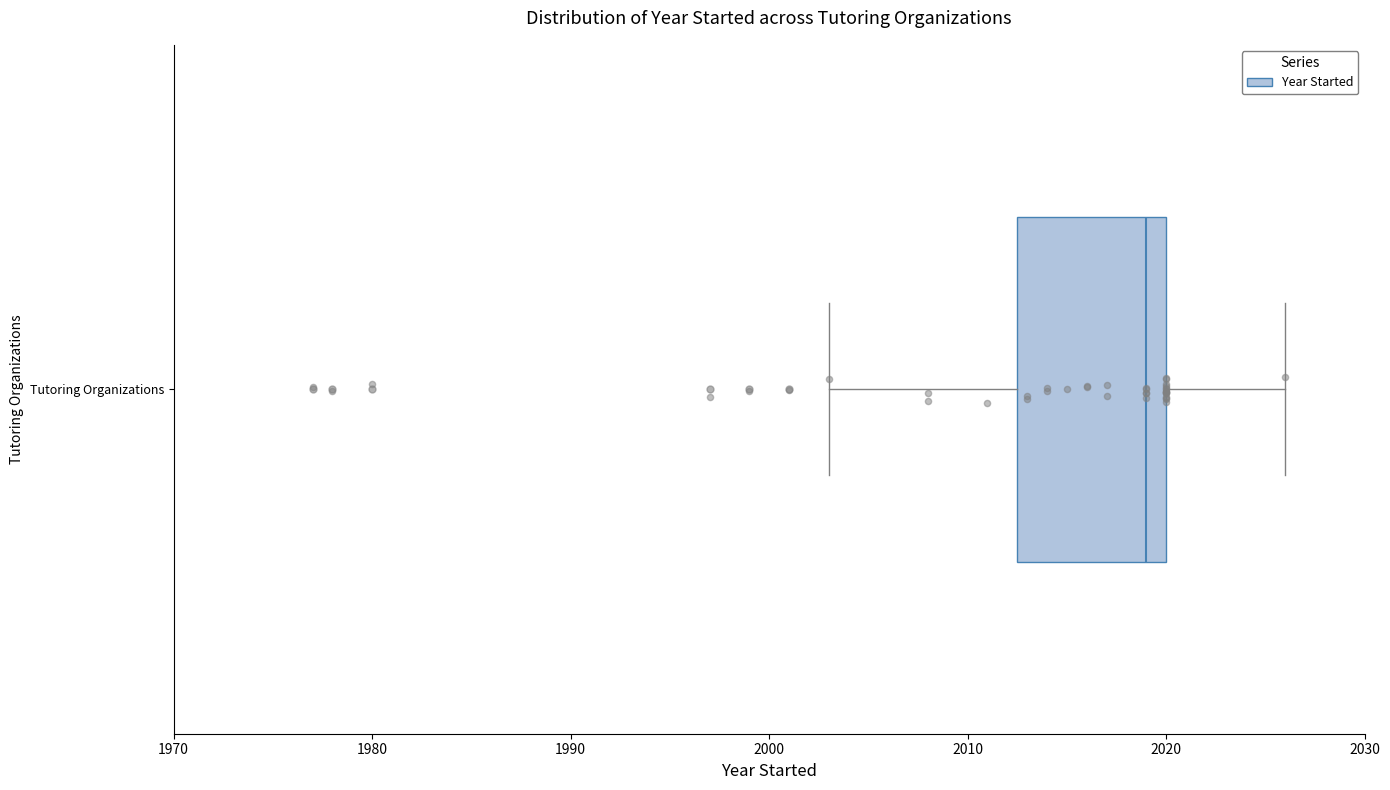

Transcribe this box plot: give where the median line is, the range the box spans, and where the two whiskers end, as read against the x-axis. The values are not printed on the chart, so give them approximately, as read against the axis.

median 2019, box 2013 to 2020, whiskers 2003 to 2026